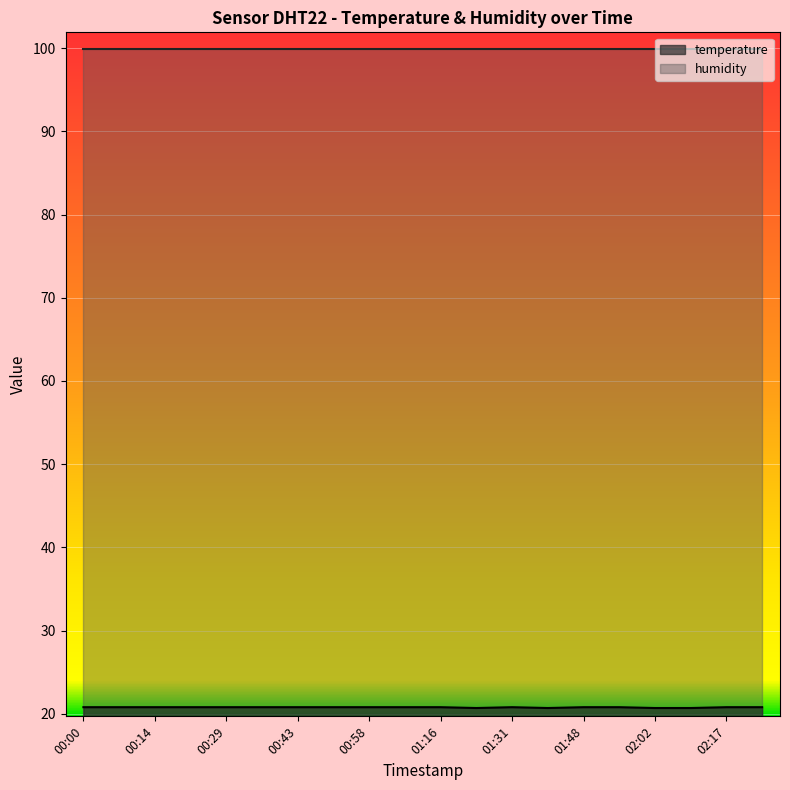

True or false: the data shows 32.2 at 00:51.

False